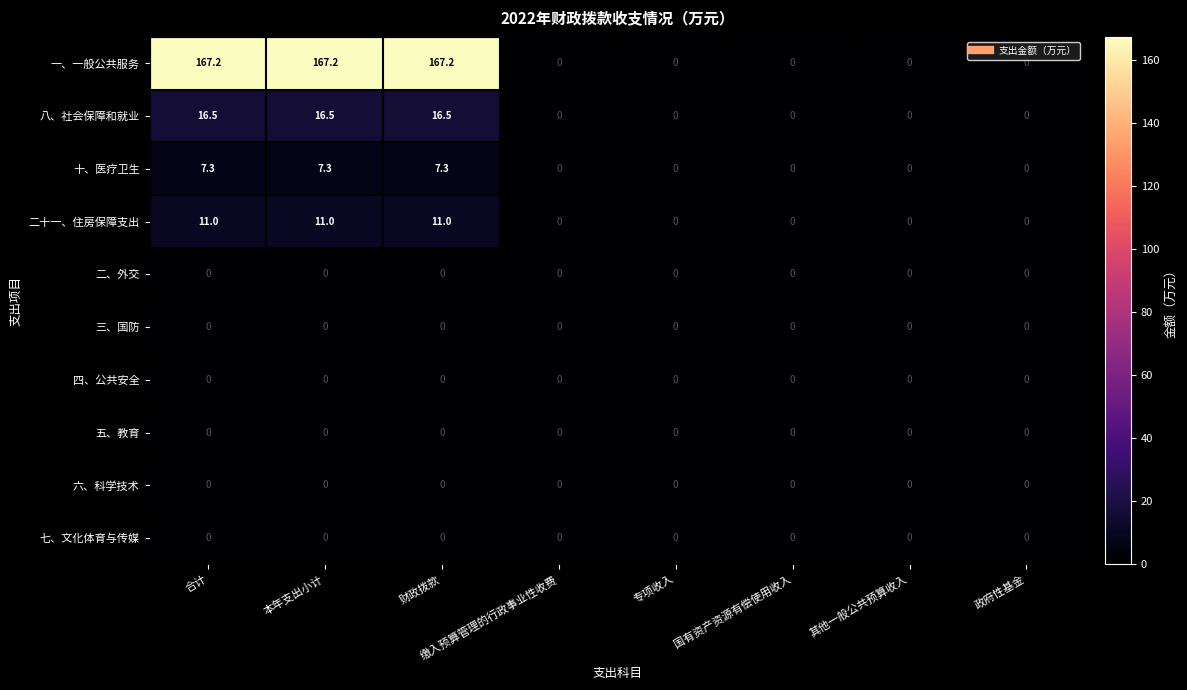

At how many categories does at least one series exceed 33?

3